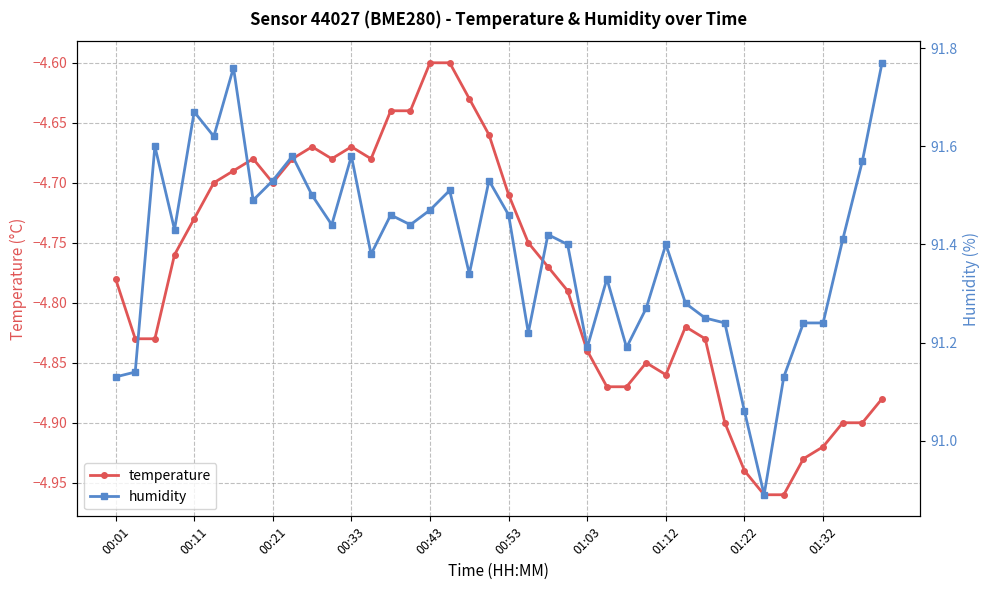

What are all the series names shown in the legend?

temperature, humidity